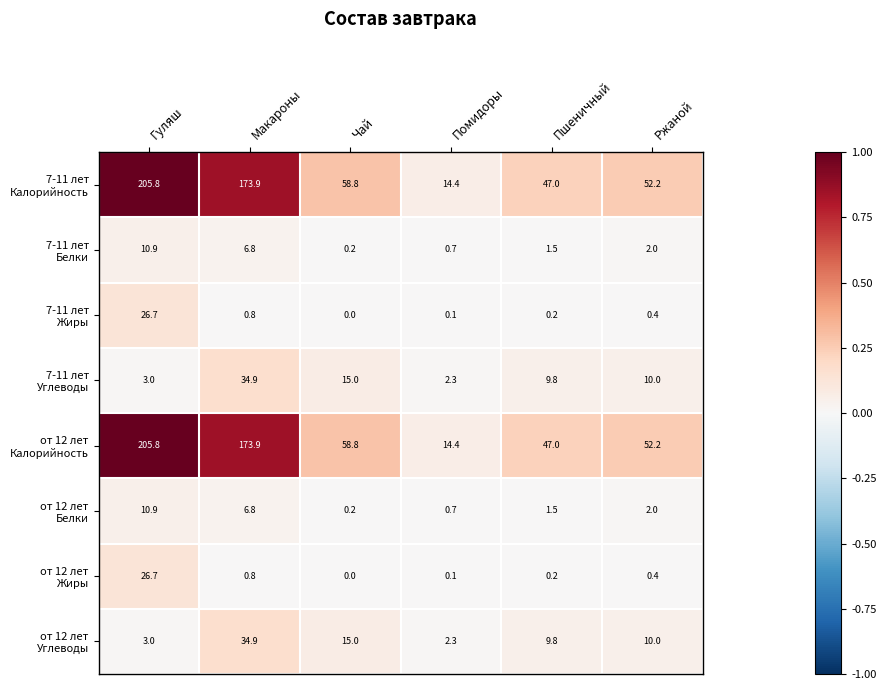

Which label corresponds to the smallest value in the chart?

Чай